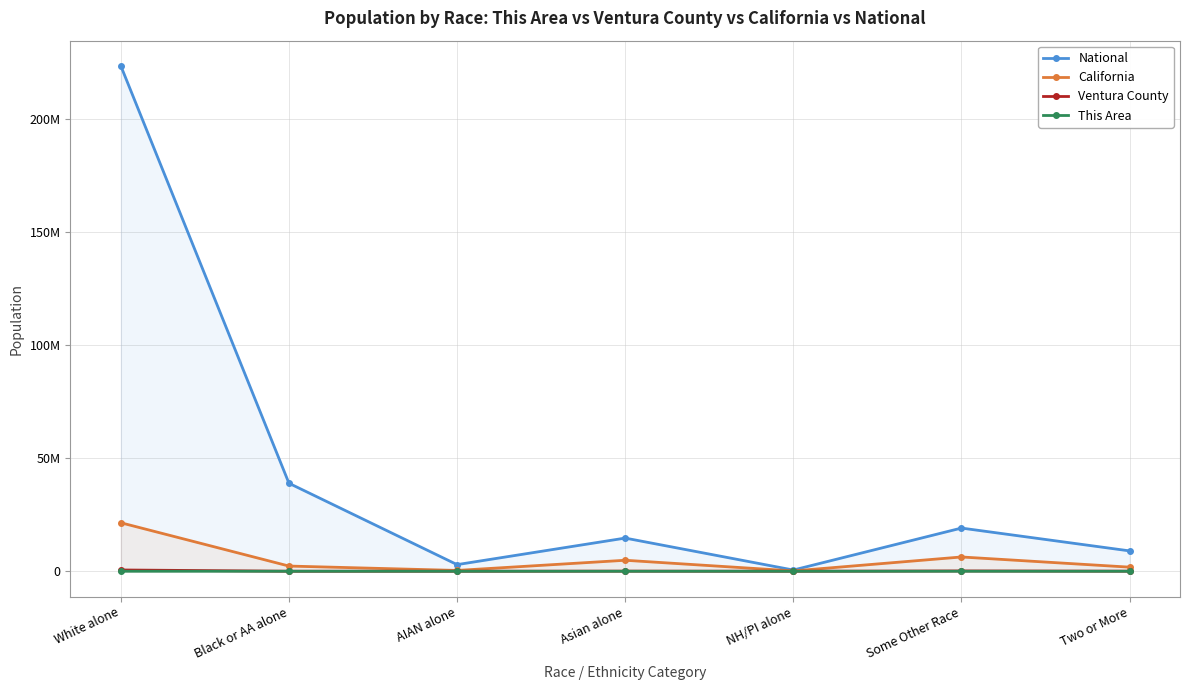

The California series shows 837219 at Two or More. True or false?

False